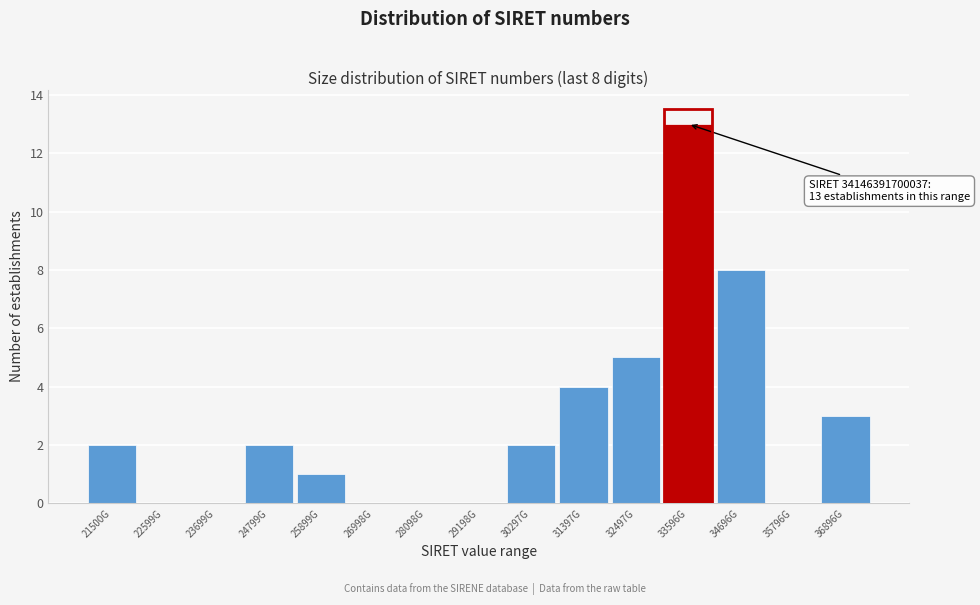

Reading right to left, extract all data points from this chart.

36896G=3	35796G=0	34696G=8	33596G=13	32497G=5	31397G=4	30297G=2	29198G=0	28098G=0	26998G=0	25899G=1	24799G=2	23699G=0	22599G=0	21500G=2